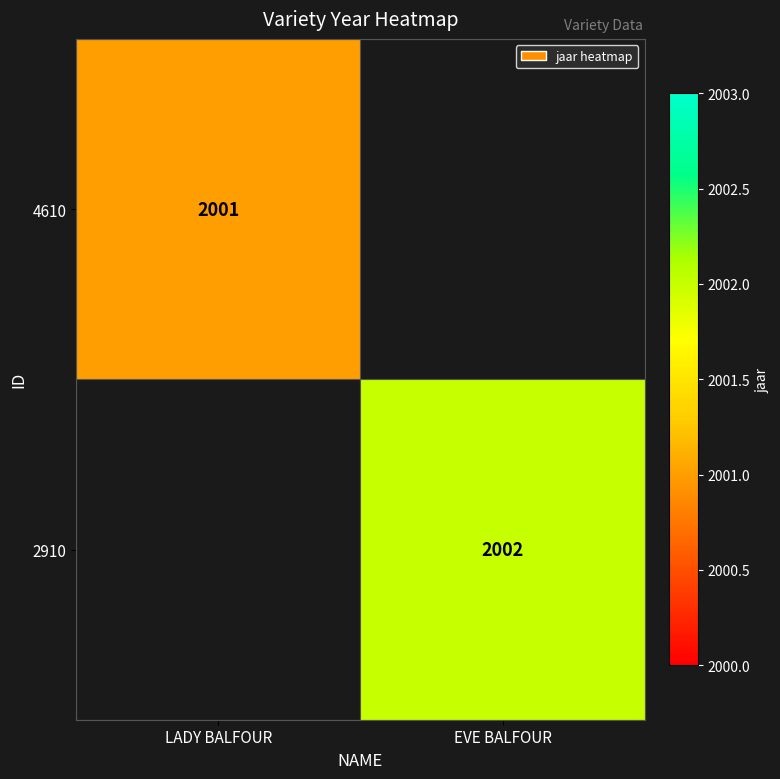

The value of 4610 at LADY BALFOUR is 2001. True or false?

True